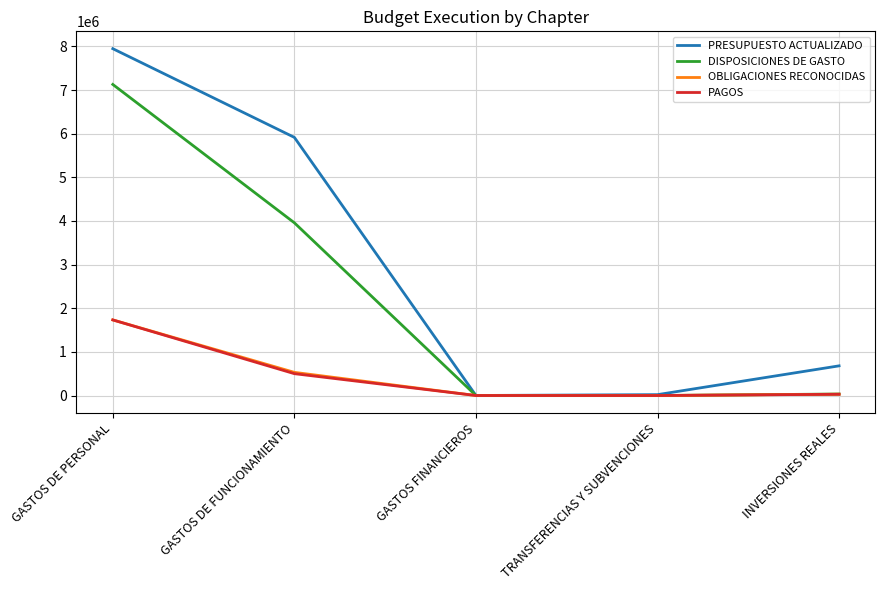

How many lines are shown in the chart?

4